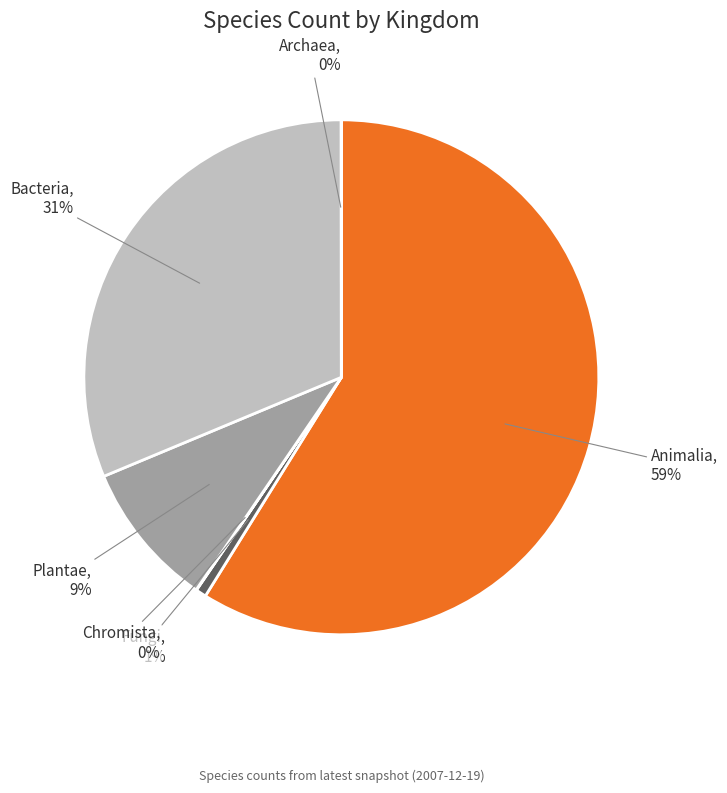

Combined, do Plantae, 9% and Fungi, 1% account for over 50%?

No